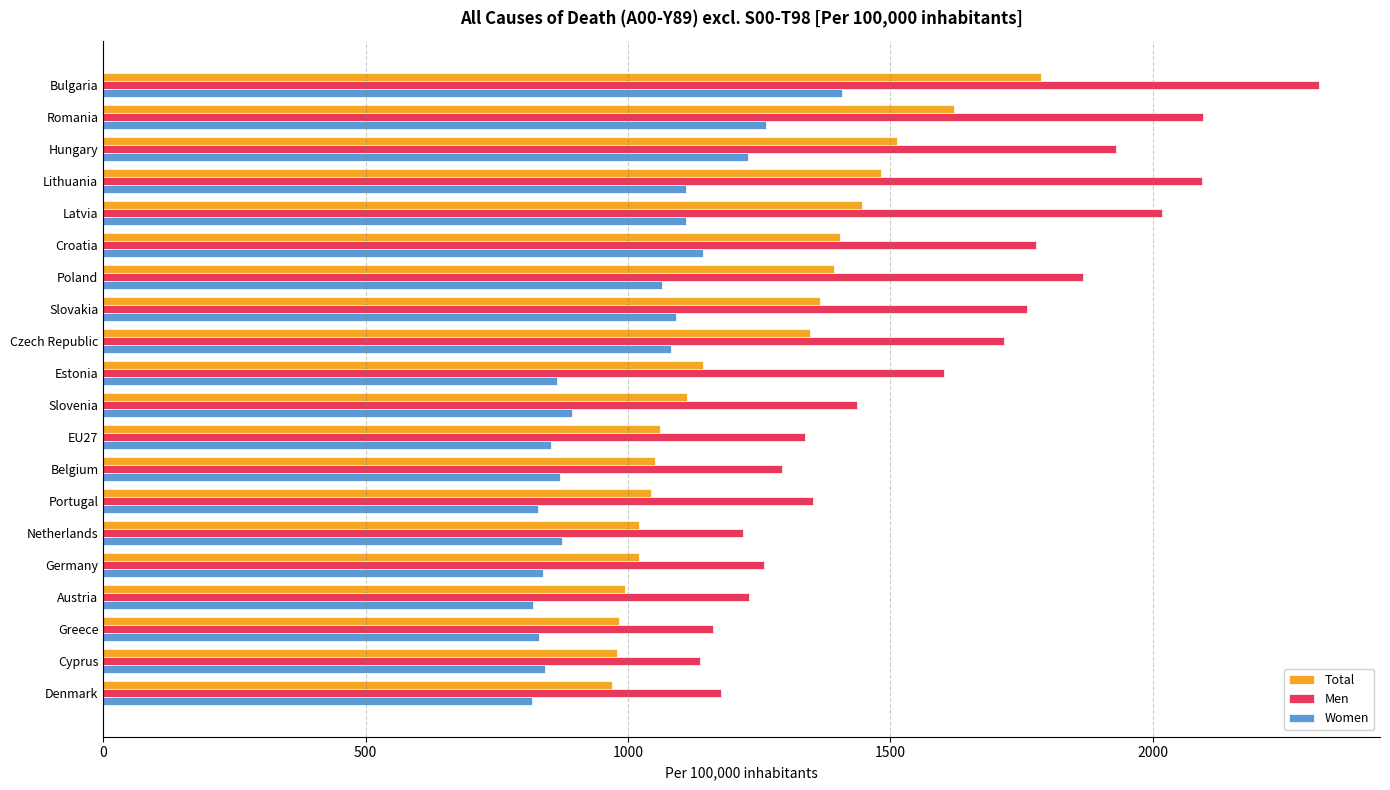

What is the sum of all Women values?

19836.0